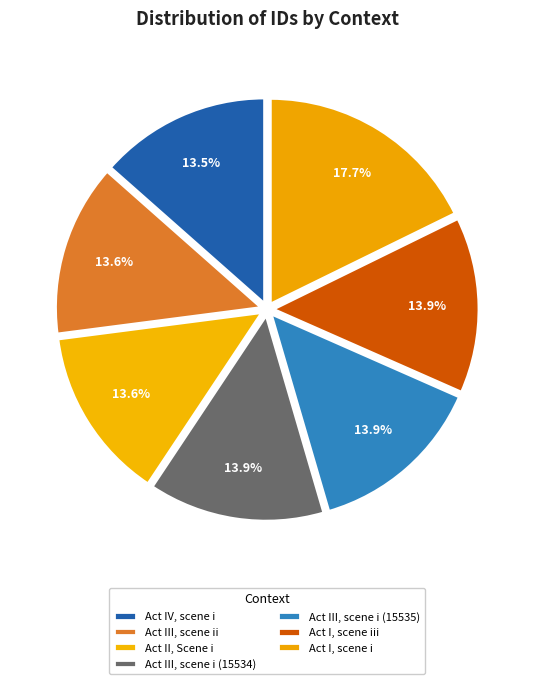

Is there any slice that represents more than half of the pie?

No